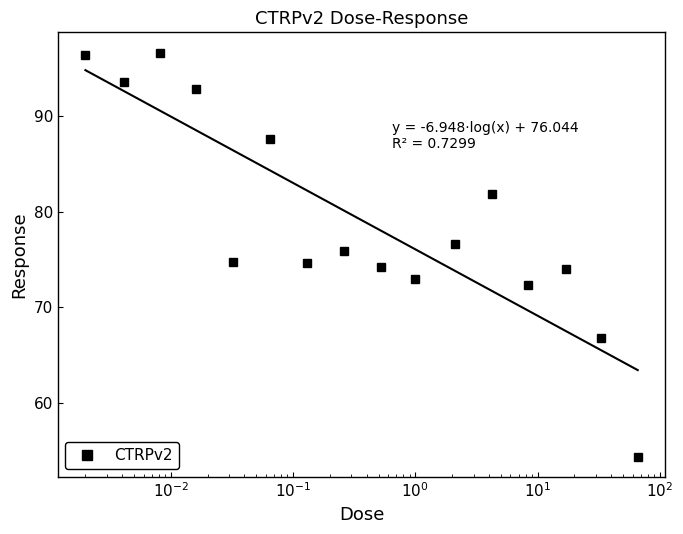

What is the value of the CTRPv2 point at the 12th from the left?

81.9